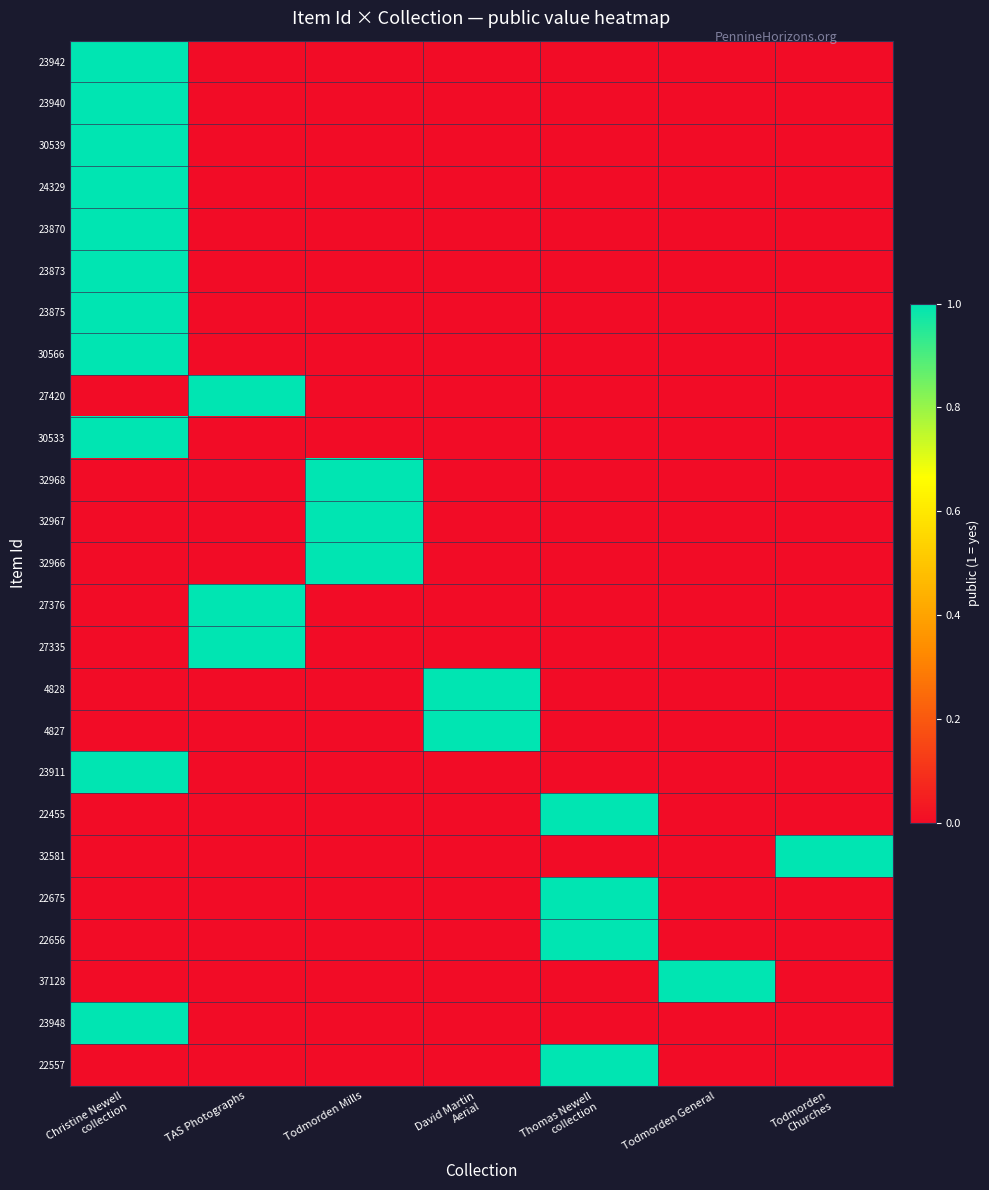

What is the difference between the highest and lowest values at Todmorden
Churches?

1